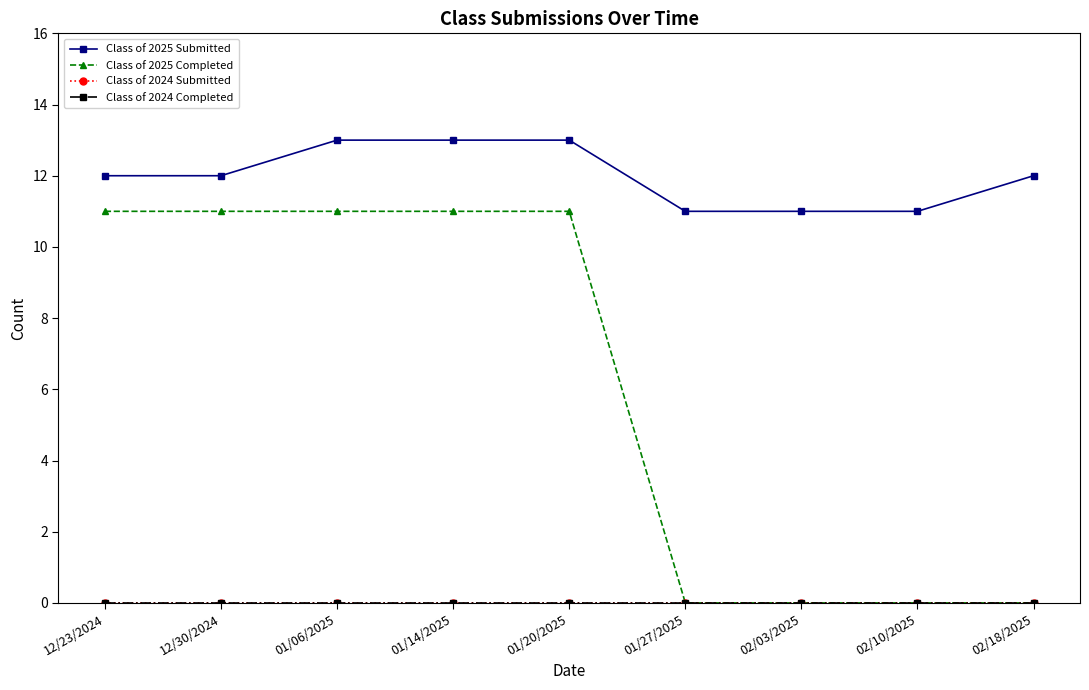

How many lines are shown in the chart?

4